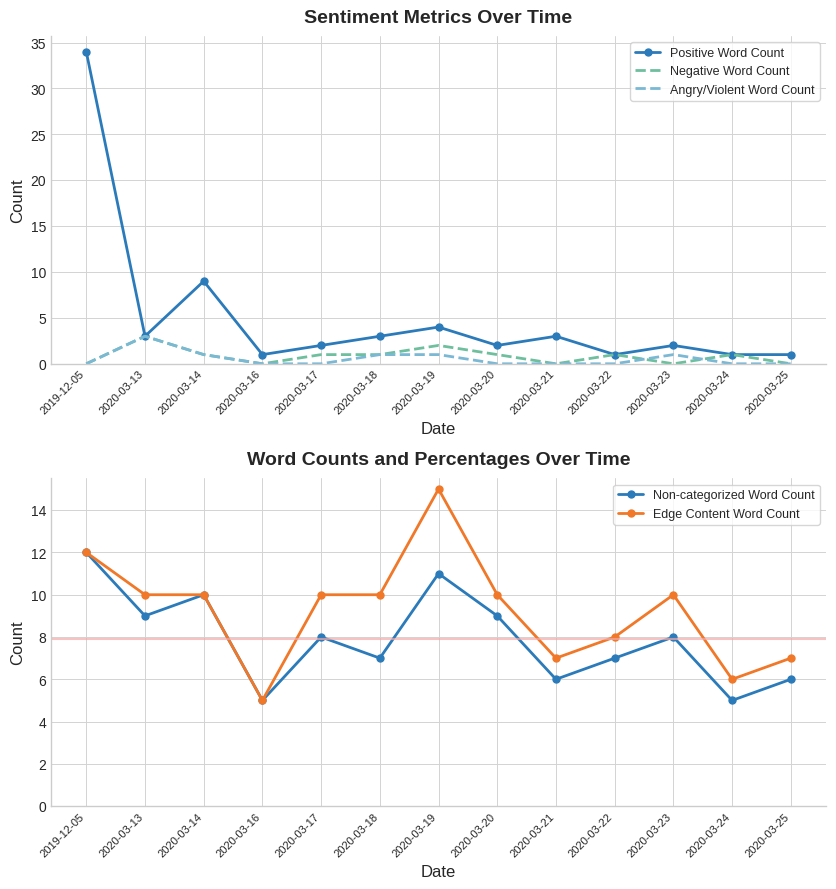

Which category has the lowest value across all series?

2019-12-05